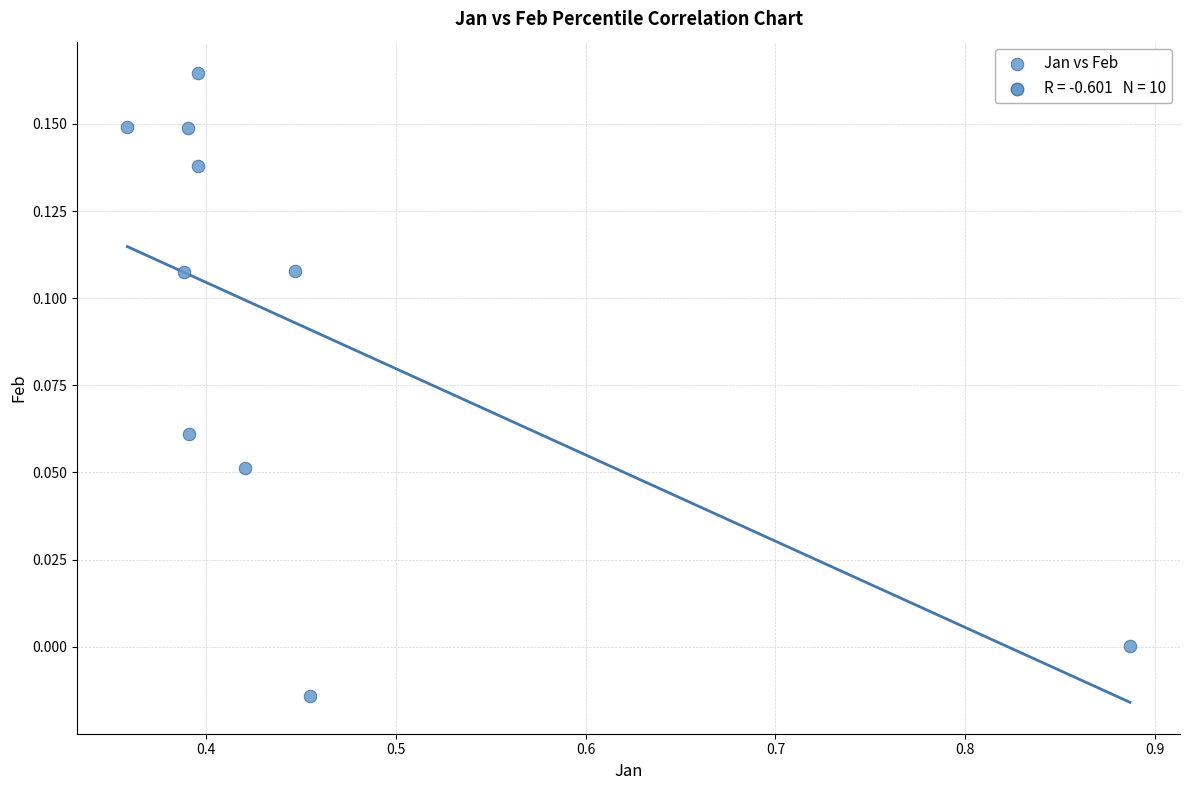

What is the range of X values (max minus min)?

0.5